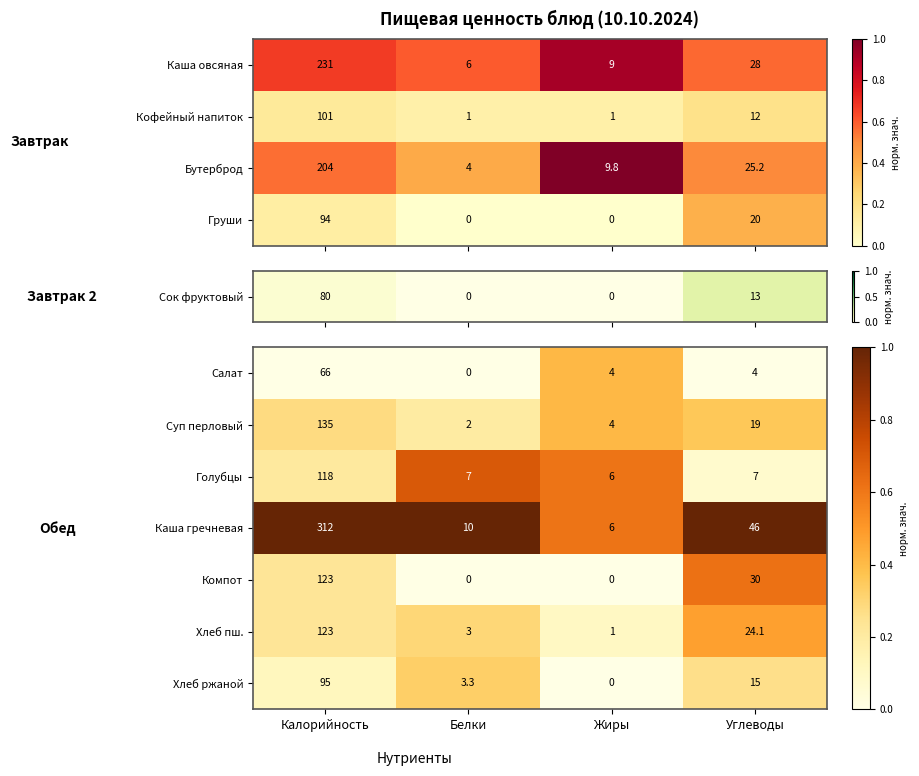

What is the difference between the maximum and minimum values in the Хлеб пш. series?

122.0